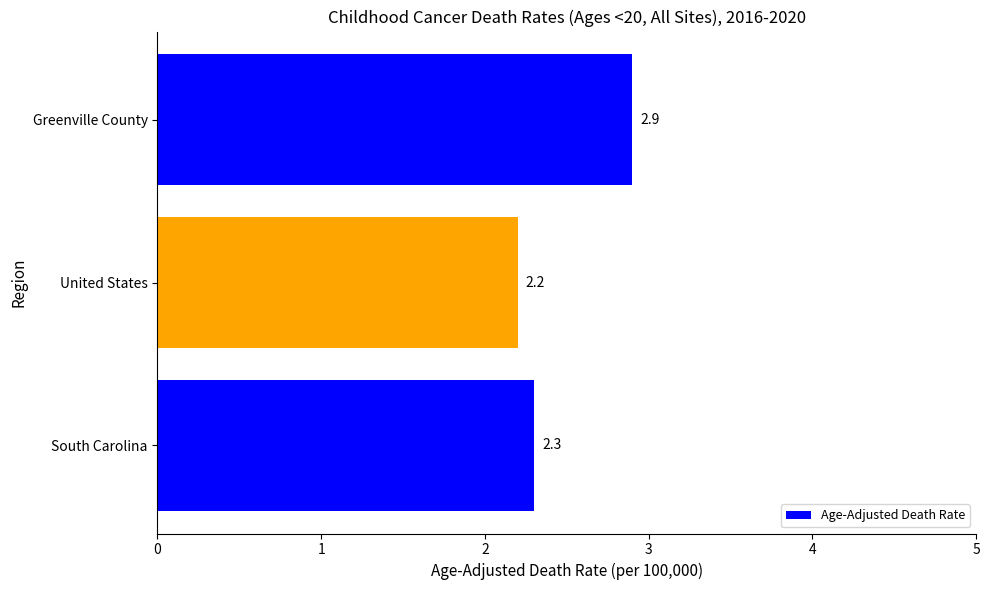

Between South Carolina and United States, which is larger?

South Carolina